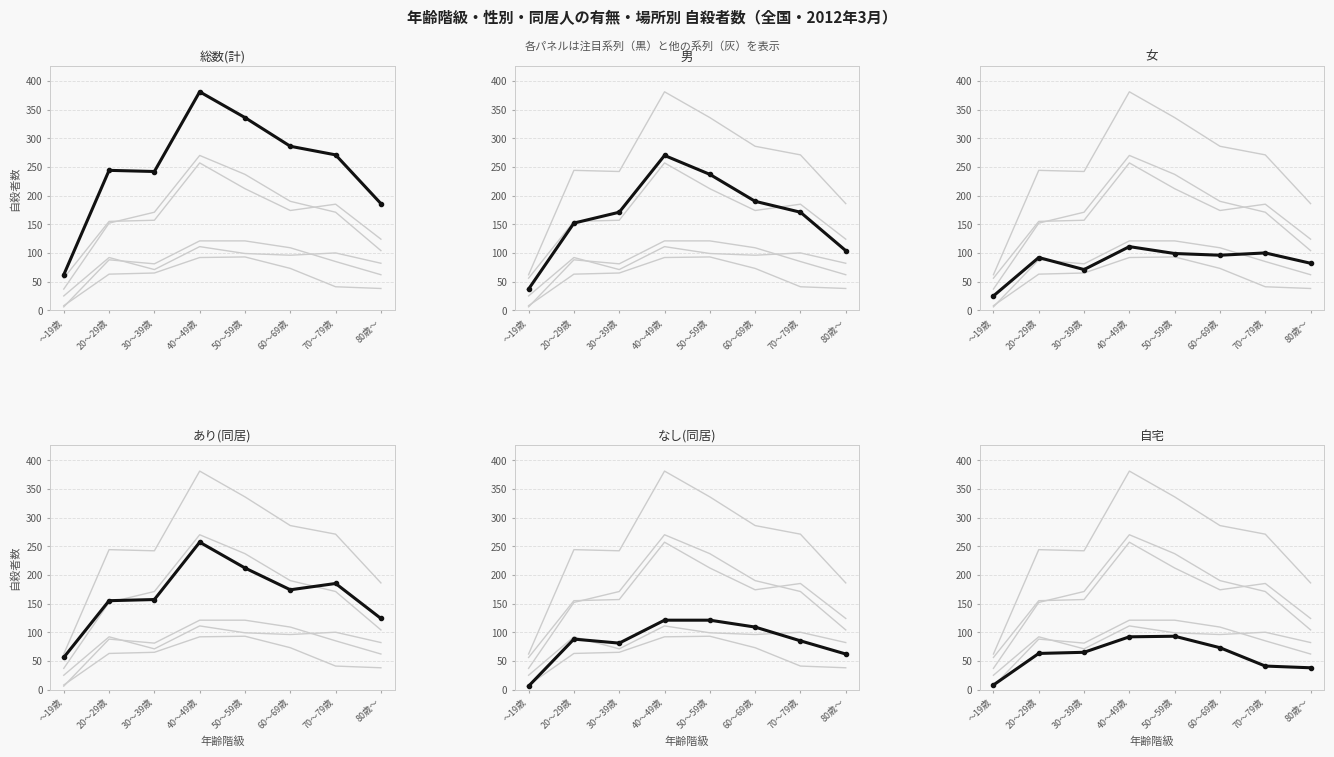

True or false: 男 has a value of 270 at 40～49歳.

True